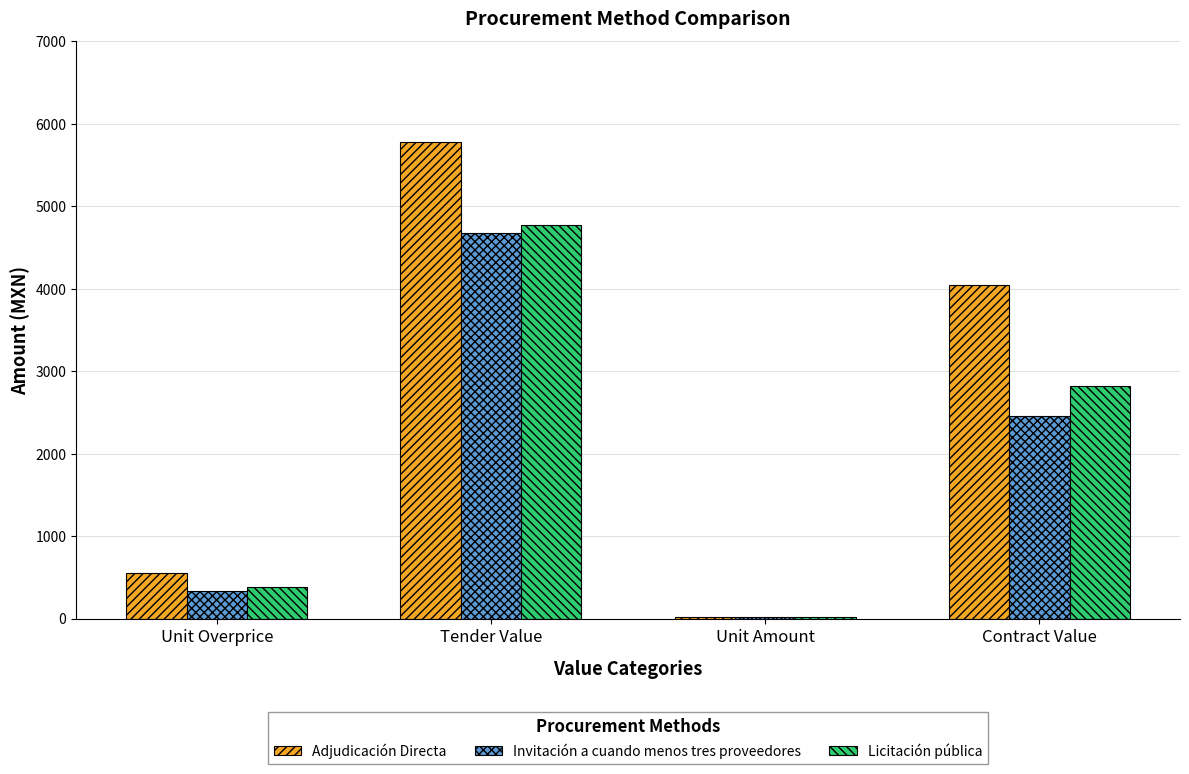

Which series has the widest spread of values?

Adjudicación Directa